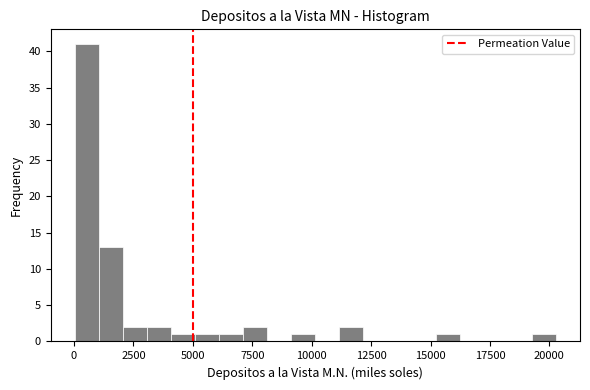

Around what value on the x-axis is the tallest bar? Give the approximate position of its centre, as read against the axis.

500